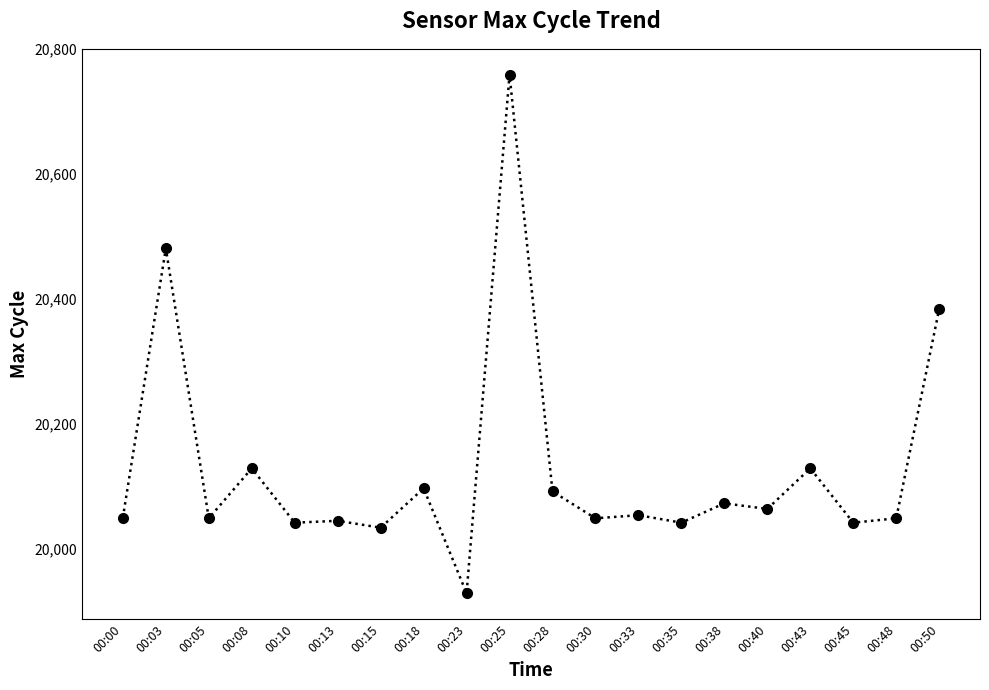

At which category does the chart reach its peak across all series?

00:25